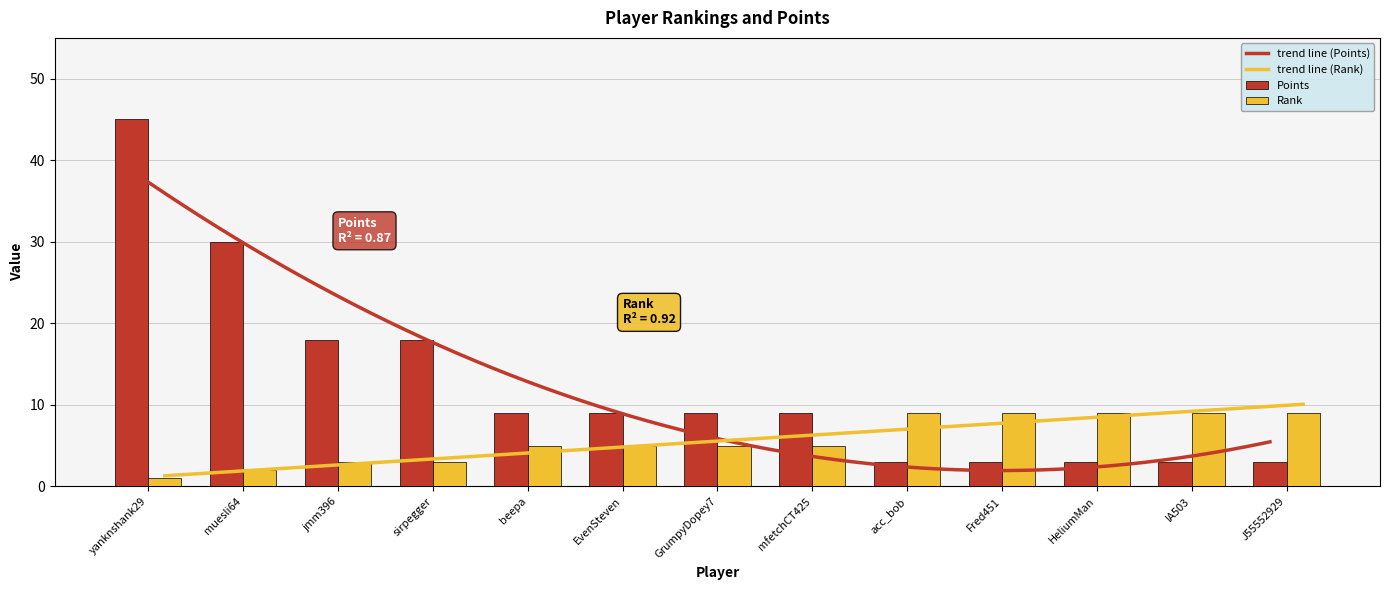

What is the label of the 11th bar from the left?

HeliumMan